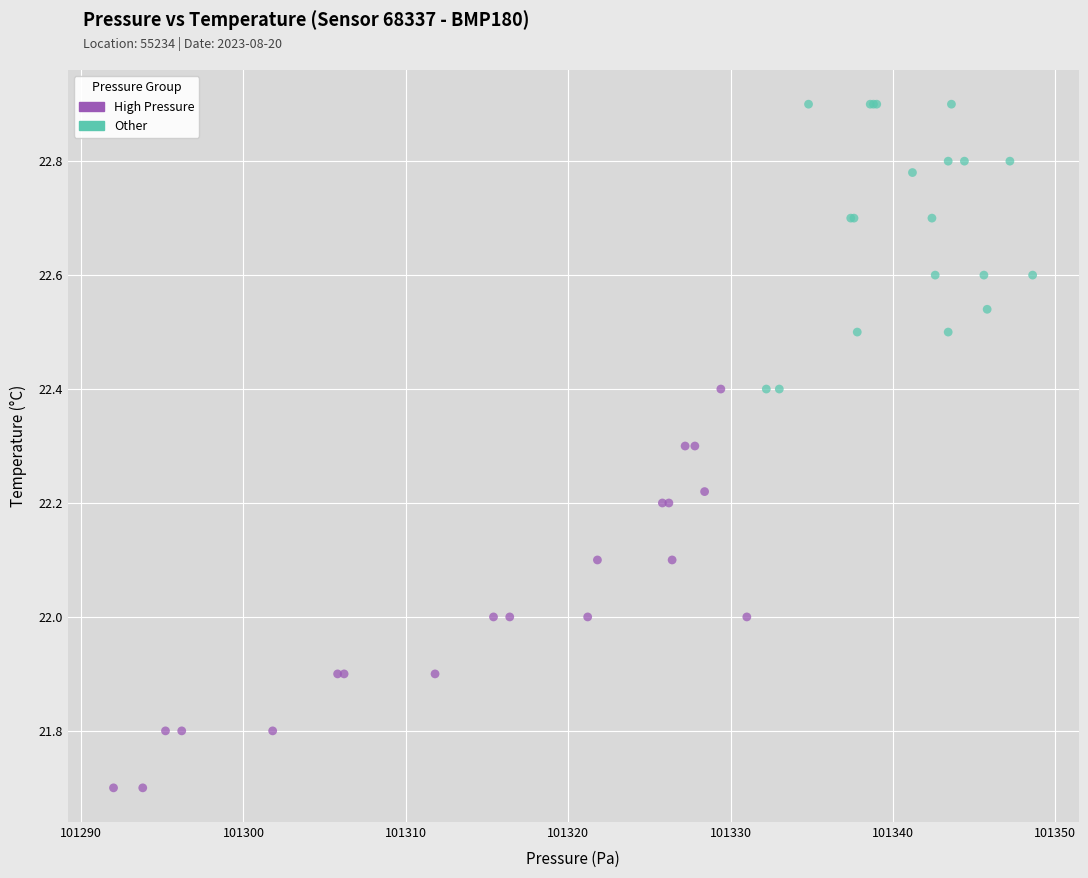

Which series reaches the maximum Y coordinate?

Other